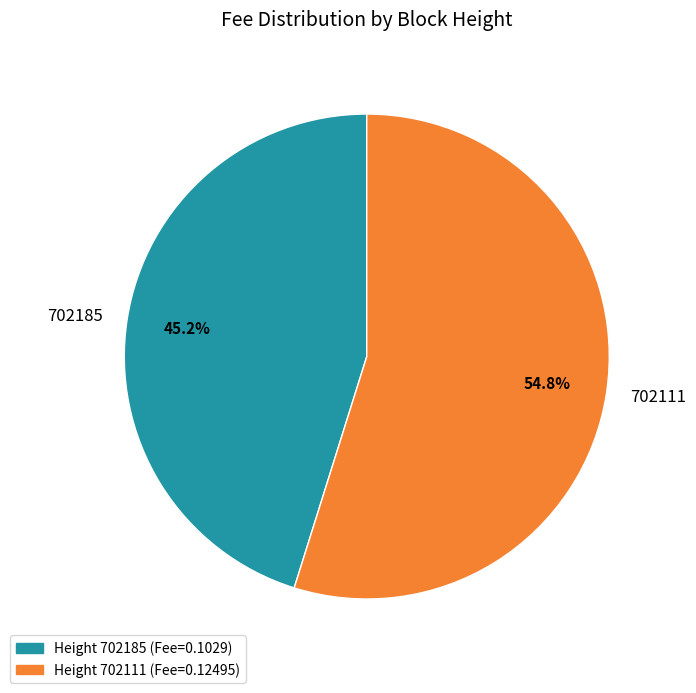

To the nearest percent, what is the difference between the largest and smallest slice percentages?

10%